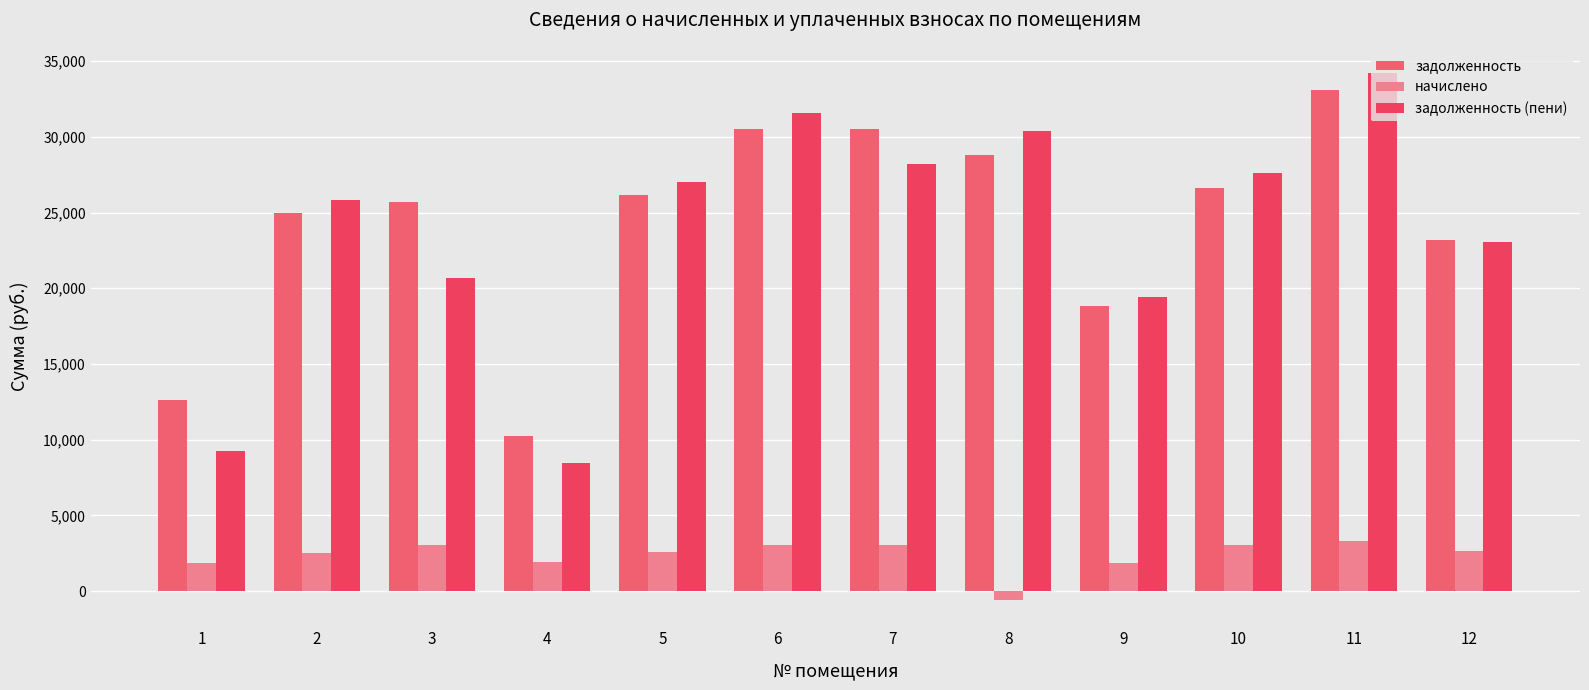

How many categories are shown in the chart?

12